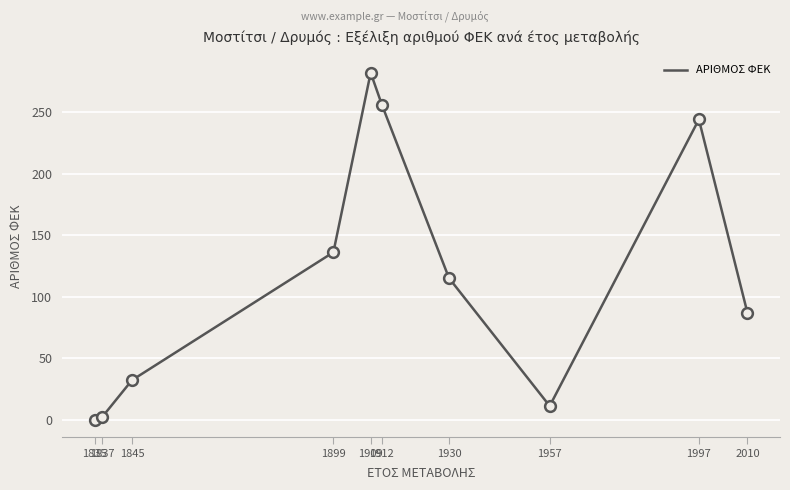

What is the change in value from 1957 to 1997?

+233